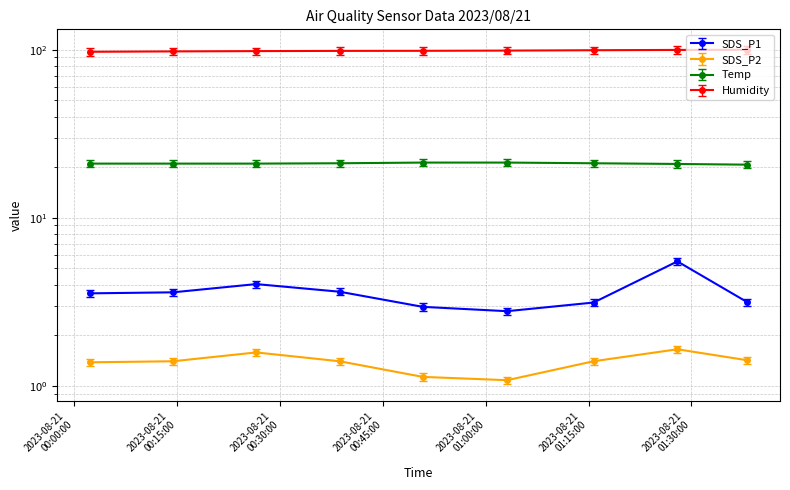

At which category is the sum across all series the highest?

2023/08/21 01:27:57